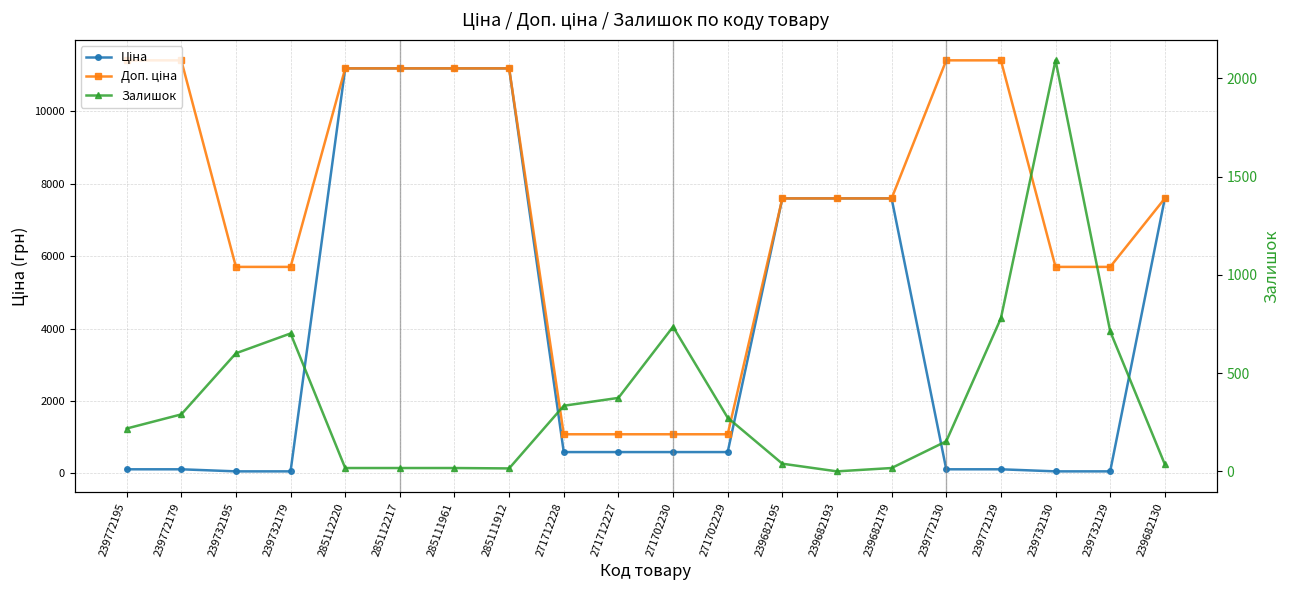

What is the total value across all series at 239732130?

7854.1